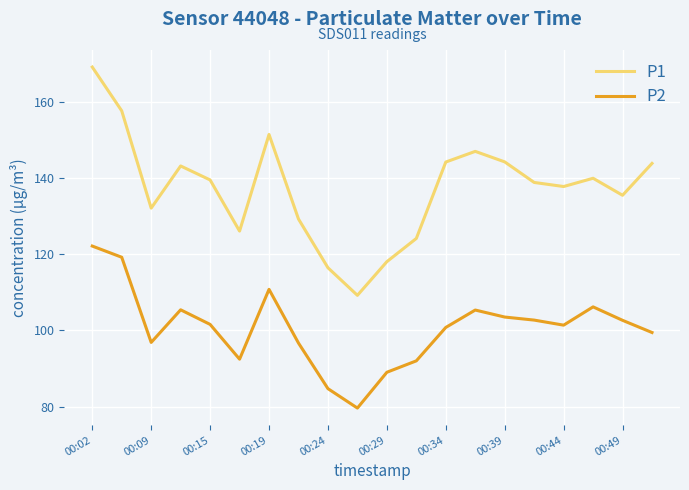

What is the maximum value for P1?

169.2